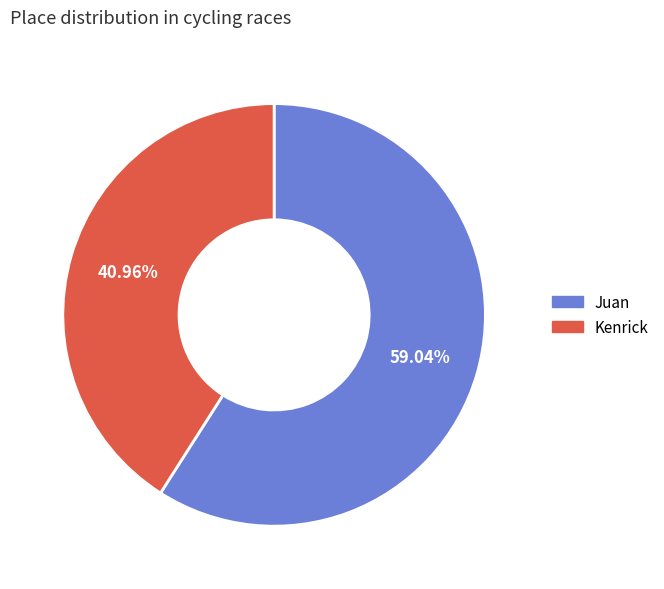

Is it true that Juan is 59% of the pie?

True